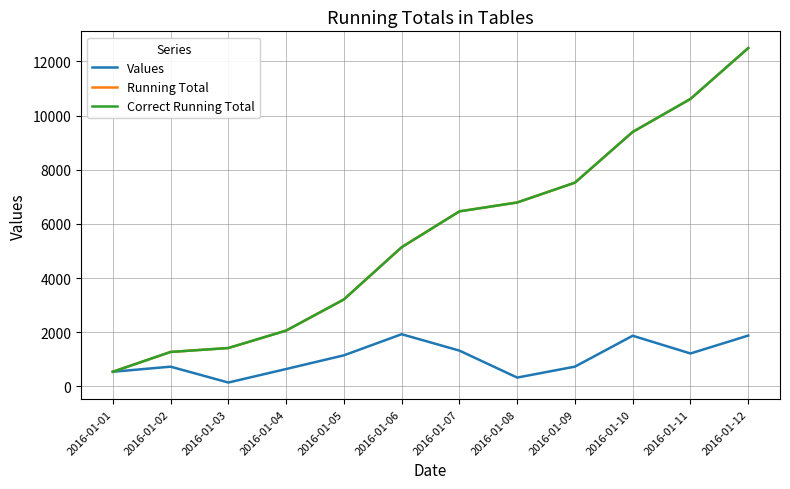

True or false: Values and Running Total intersect in this chart.

False